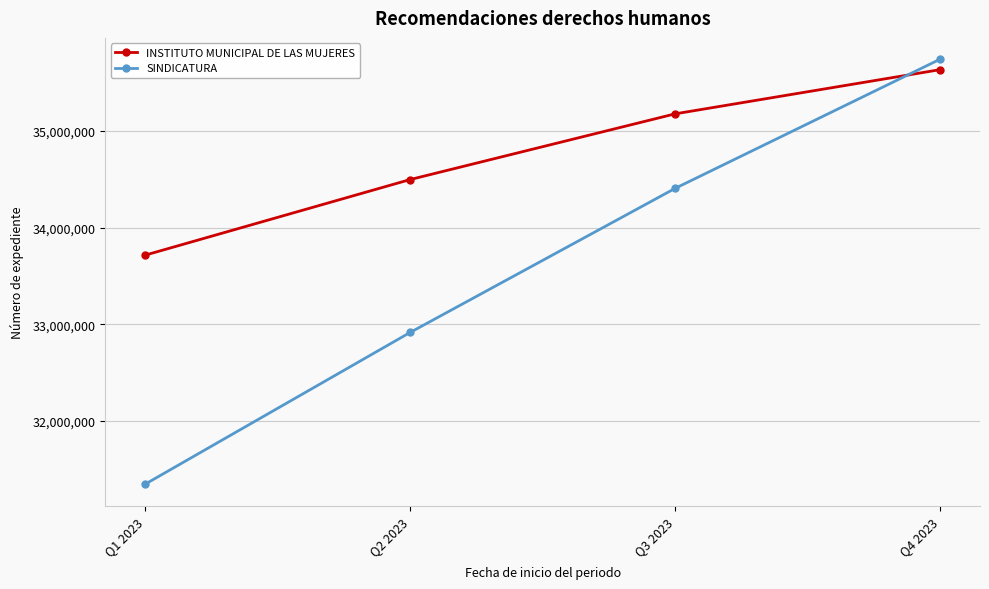

What is the difference between the maximum and second lowest values in the SINDICATURA series?

2824306.0